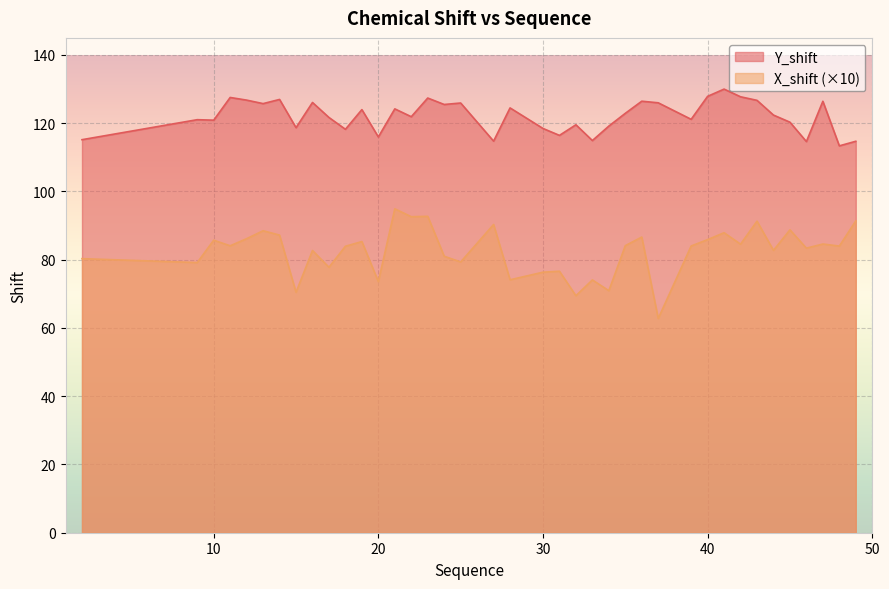

True or false: Y_shift and X_shift intersect in this chart.

False